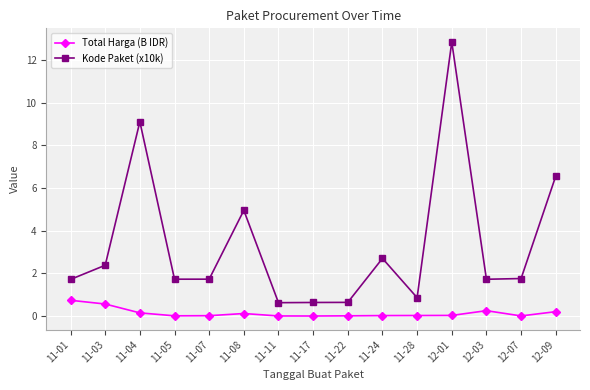

Rank the series at 12-01 from lowest to highest value.

Total Harga (B IDR), Kode Paket (x10k)